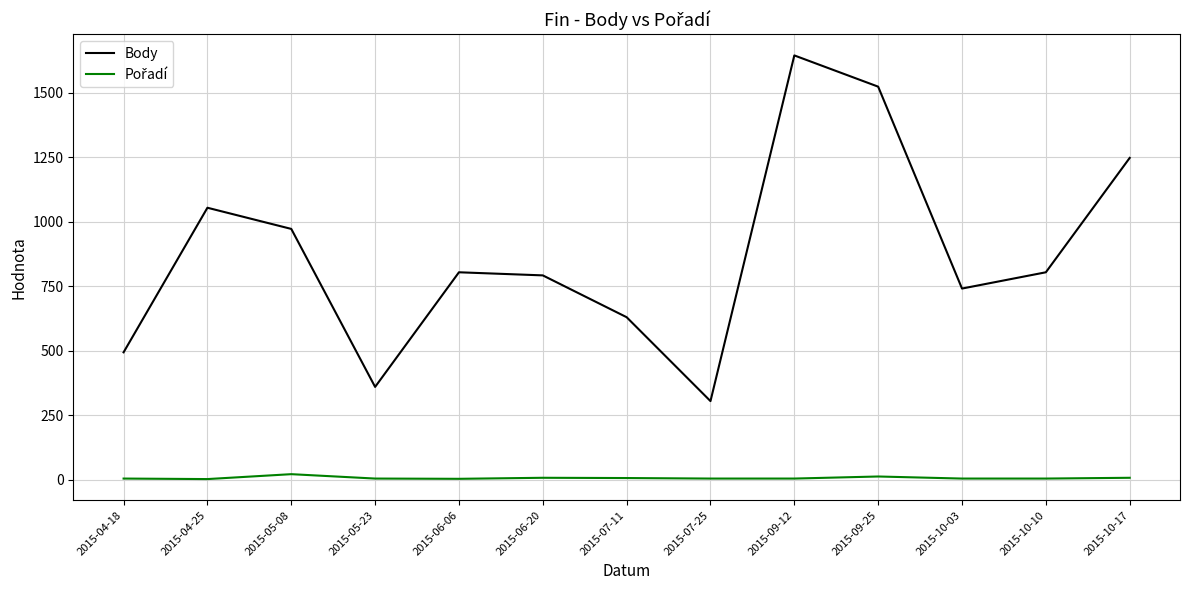

What is the greatest value displayed?

1644